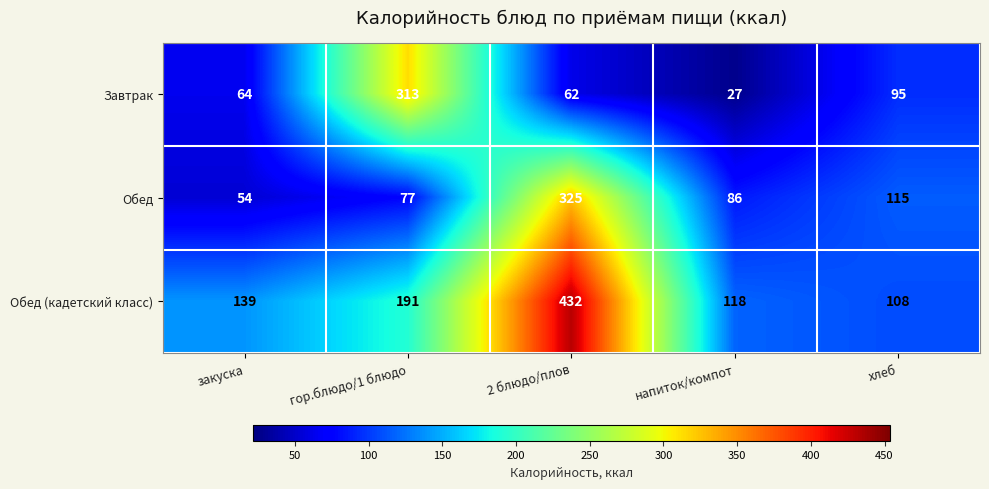

What is the total value across all series at закуска?

257